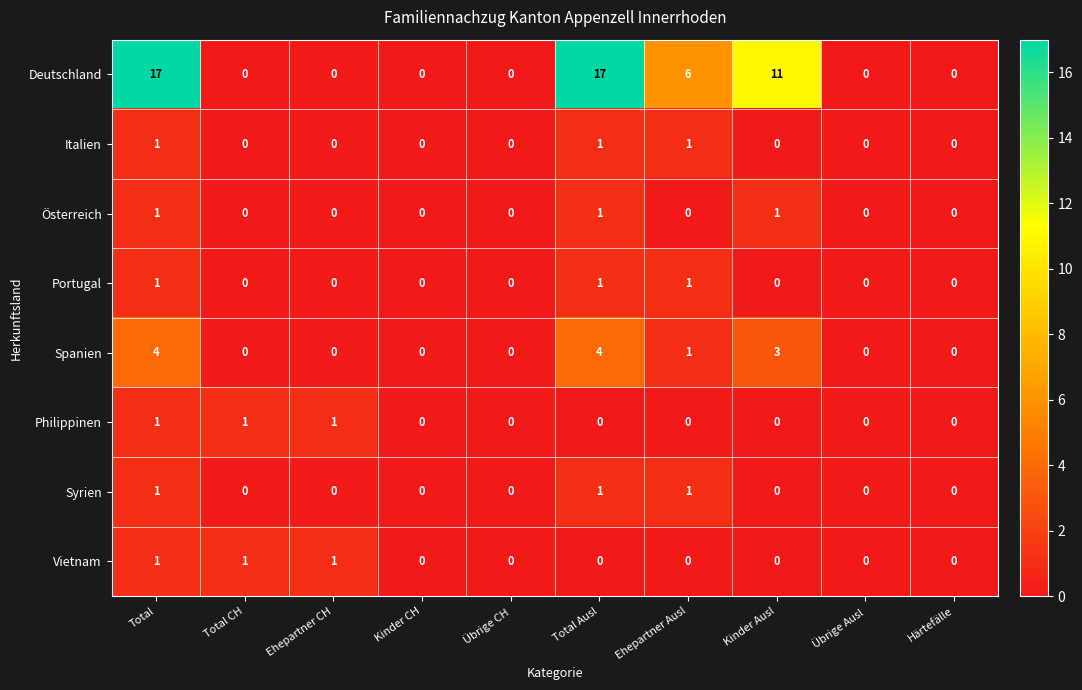

What is the maximum value shown in the chart?

17